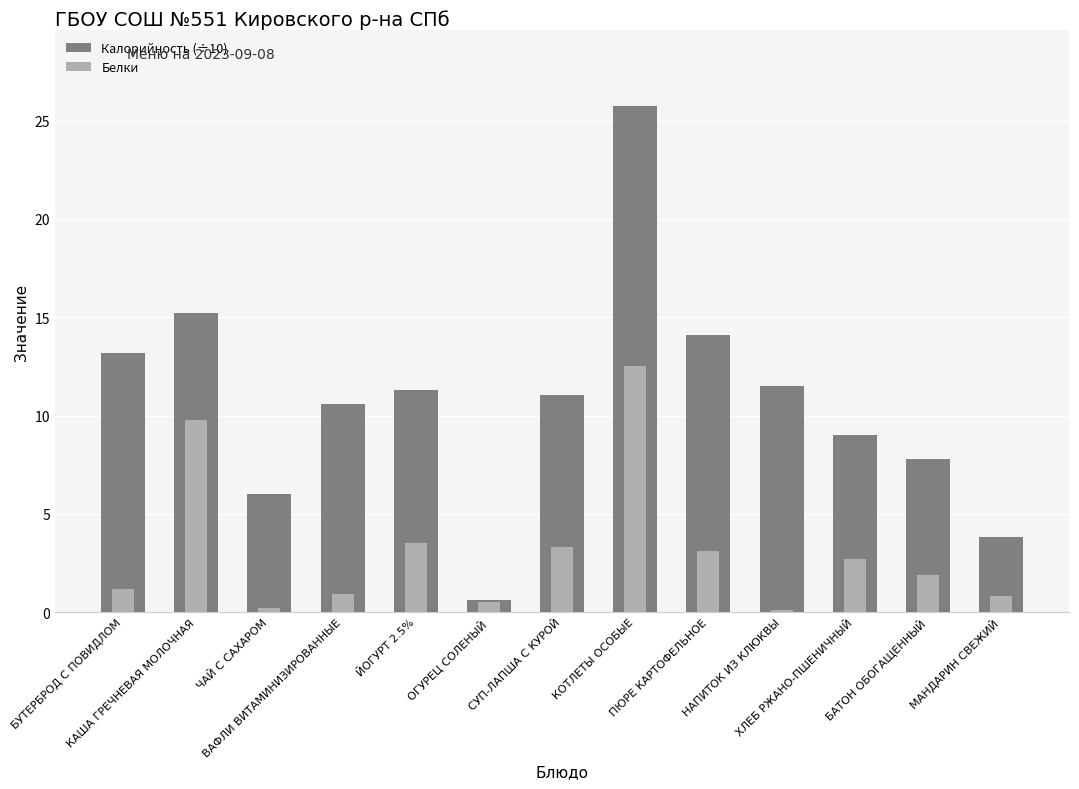

List the labels in order of Белки value, smallest first.

НАПИТОК ИЗ КЛЮКВЫ, ЧАЙ С САХАРОМ, ОГУРЕЦ СОЛЕНЫЙ, МАНДАРИН СВЕЖИЙ, ВАФЛИ ВИТАМИНИЗИРОВАННЫЕ, БУТЕРБРОД С ПОВИДЛОМ, БАТОН ОБОГАЩЕННЫЙ, ХЛЕБ РЖАНО-ПШЕНИЧНЫЙ, ПЮРЕ КАРТОФЕЛЬНОЕ, СУП-ЛАПША С КУРОЙ, ЙОГУРТ 2.5%, КАША ГРЕЧНЕВАЯ МОЛОЧНАЯ, КОТЛЕТЫ ОСОБЫЕ